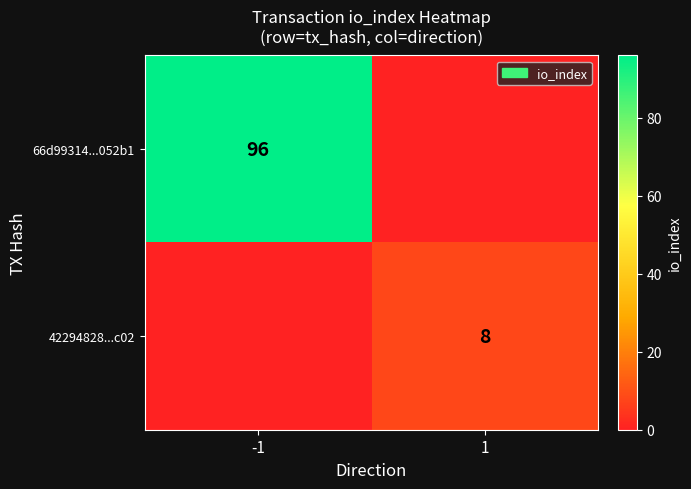

Between -1 and 1, which is larger?

-1